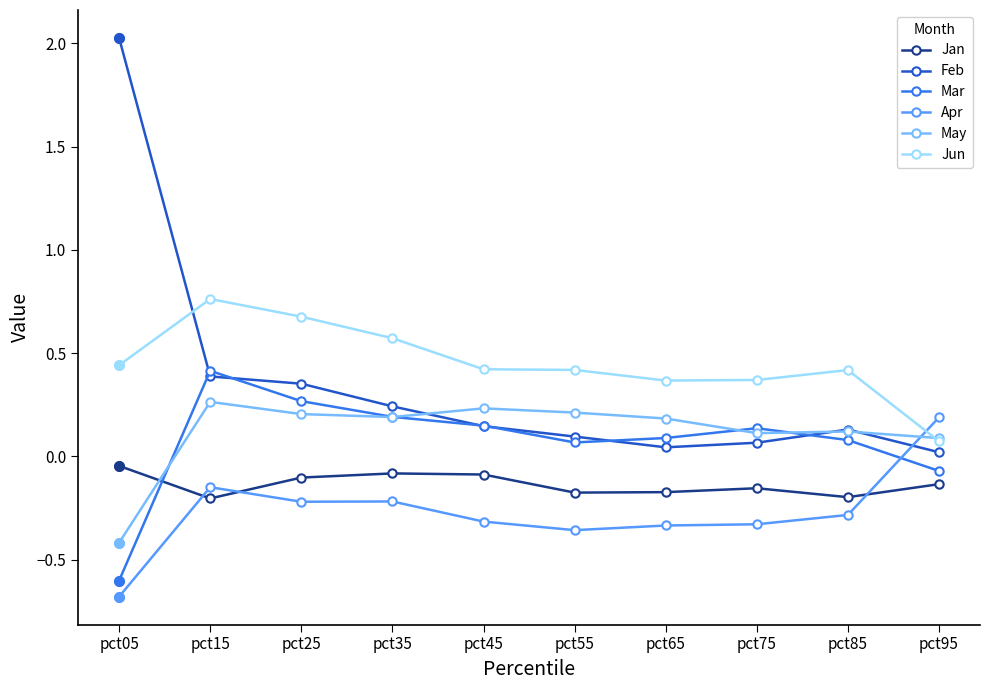

Is it true that Mar equals 0.7 at pct15?

False